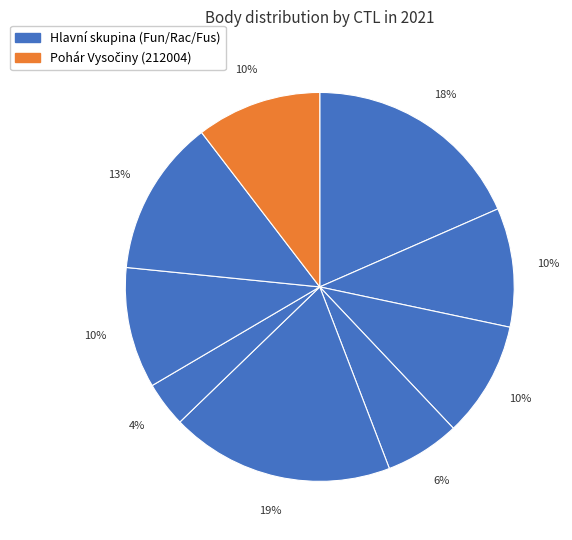

Count the number of slices in the pie.

9